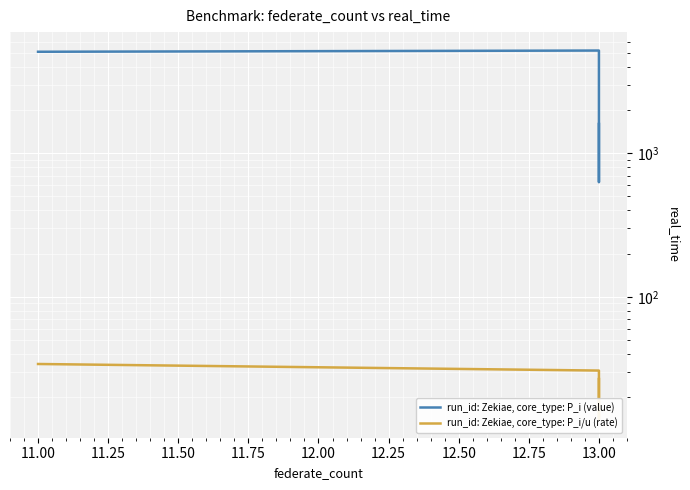

Rank the series by their average value, from highest to lowest.

run_id: Zekiae, core_type: P_i (value), run_id: Zekiae, core_type: P_i/u (rate)